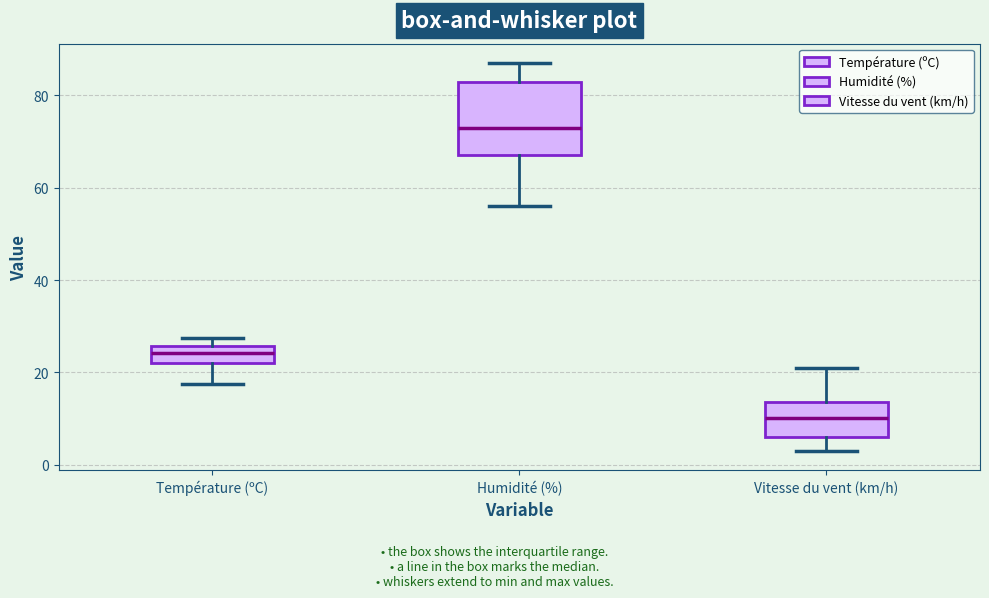

Reading left to right, transcribe this box plot: for each box, give where its median line is, the range the box spans, and where its two whiskers end, as read against the y-axis. The values are not printed on the chart, so give them approximately, as read against the axis.

Température (ºC): median 24, box 22 to 26, whiskers 18 to 28
Humidité (%): median 74, box 68 to 84, whiskers 56 to 88
Vitesse du vent (km/h): median 10, box 6 to 14, whiskers 4 to 22